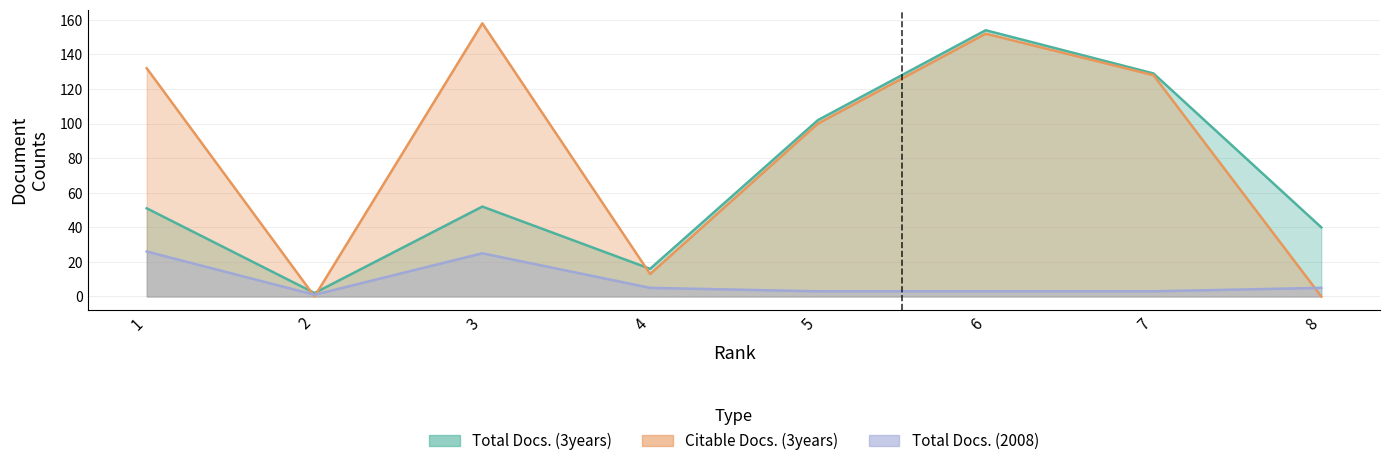

True or false: Citable Docs. (3years) has more than 0 interior local peaks.

True